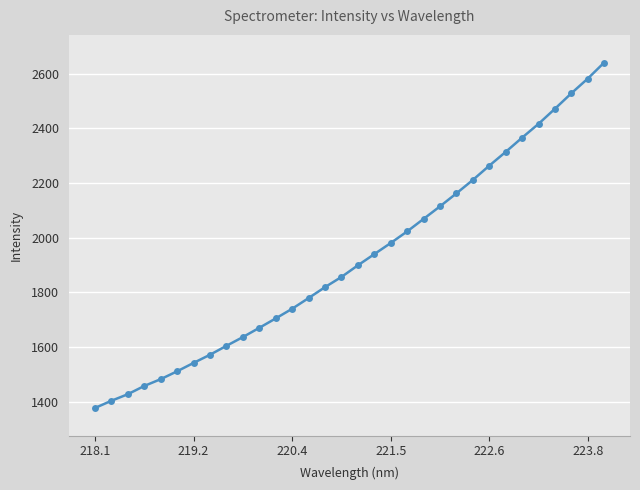

What is the sum of all values?

61563.4